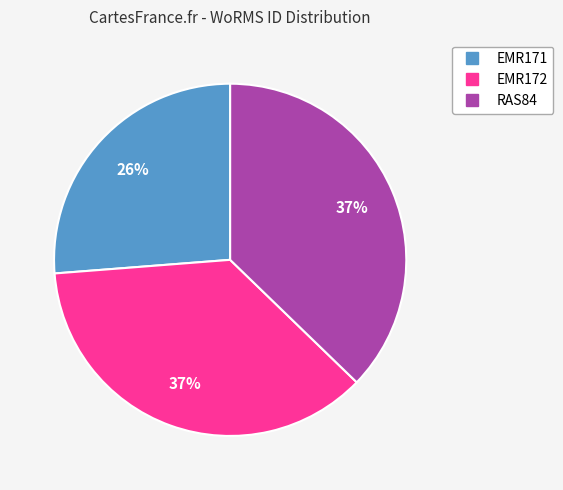

To the nearest percent, what is the difference between the RAS84 and EMR171 slice percentages?

11%